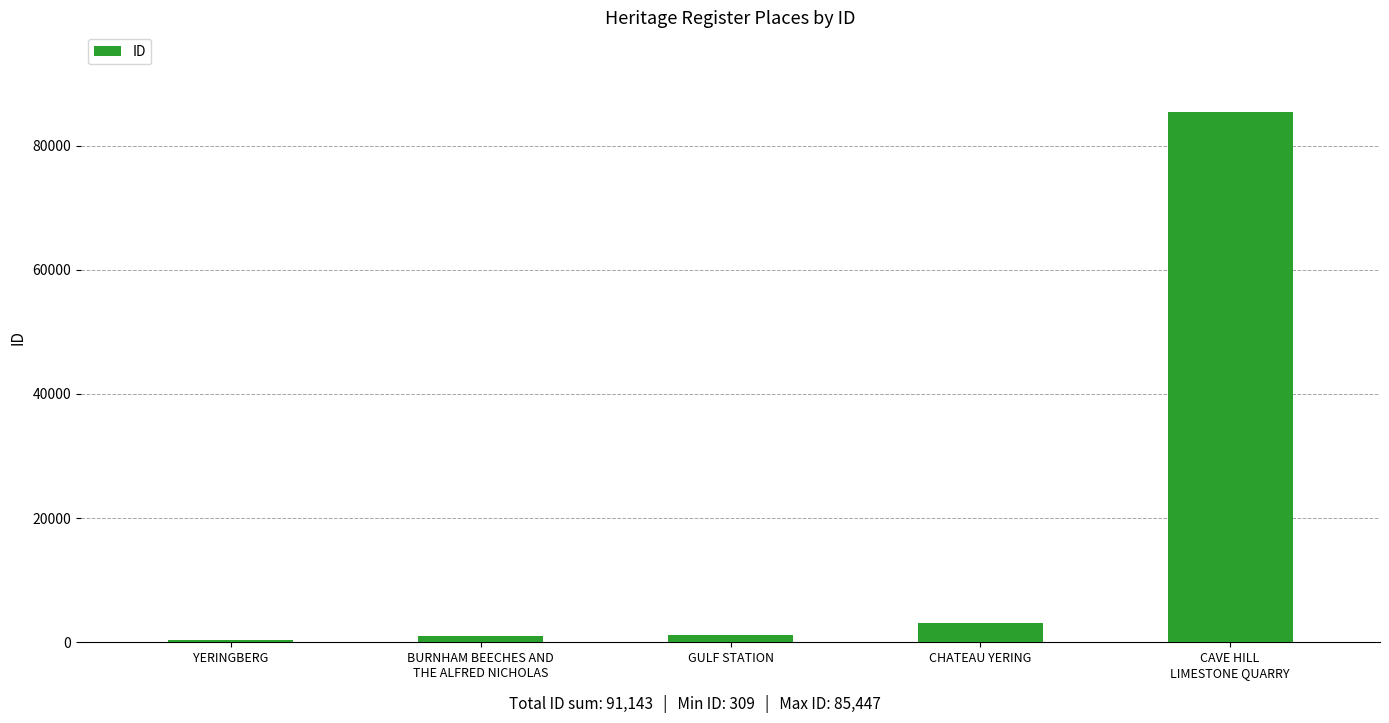

What is the maximum value shown in the chart?

85447